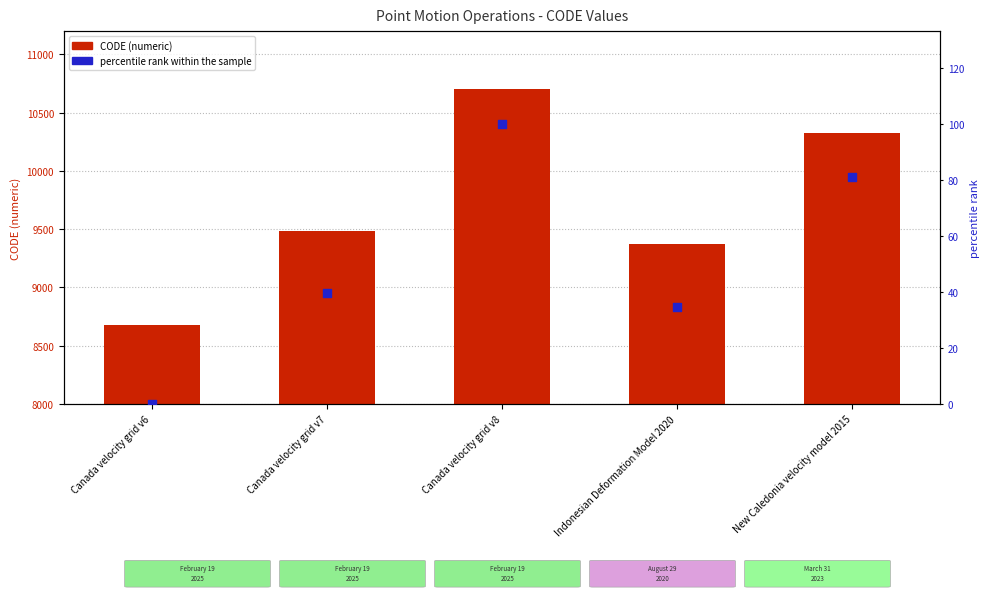

Which series has the largest Y range (max minus min)?

CODE